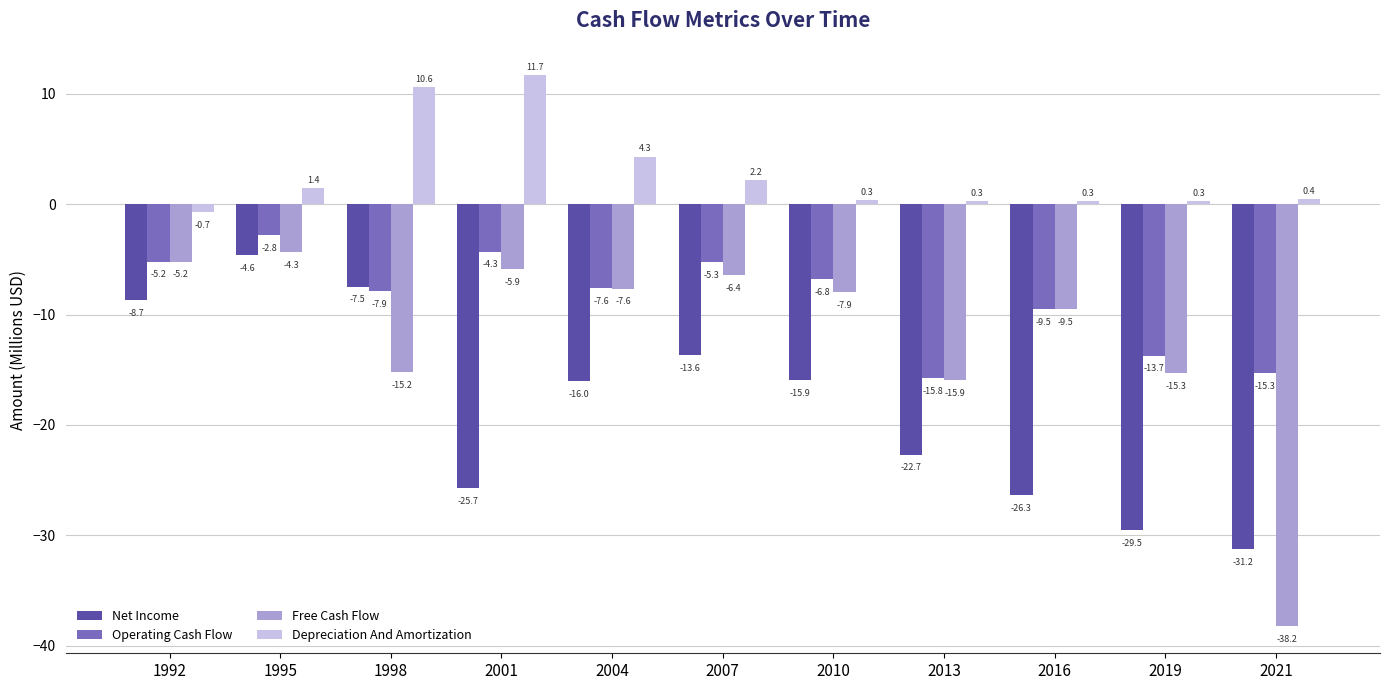

What is the greatest value displayed?

11.7